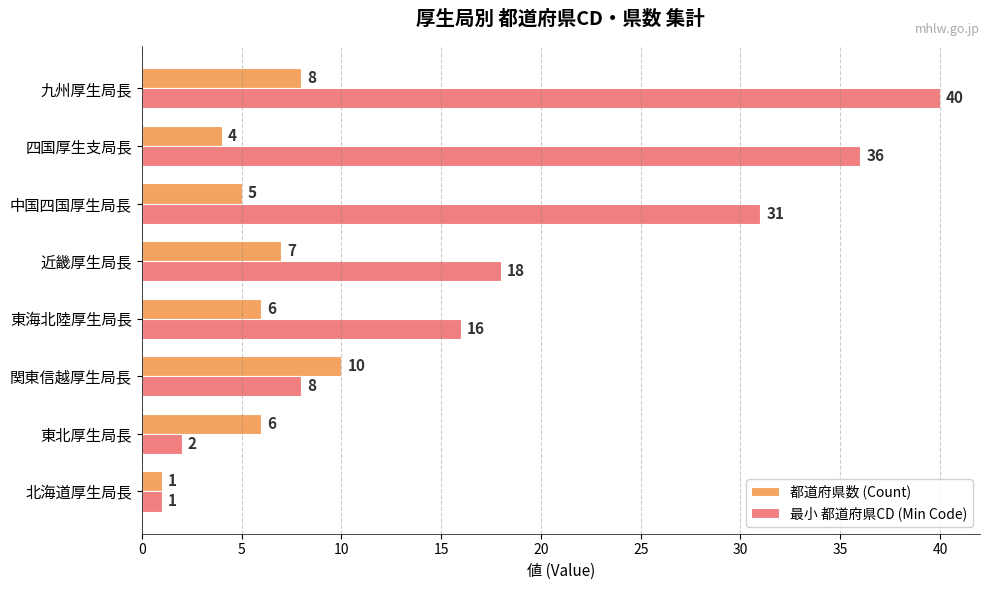

What are all the series names shown in the legend?

都道府県数 (Count), 最小 都道府県CD (Min Code)